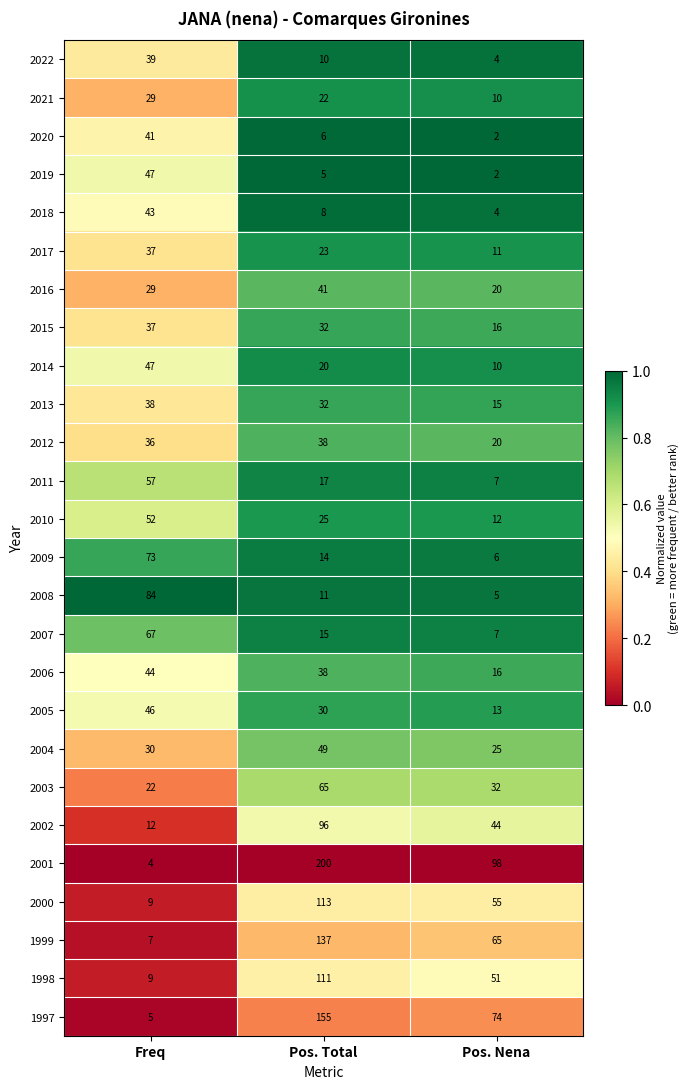

True or false: 2006 has a value of 16 at Pos. Nena.

True